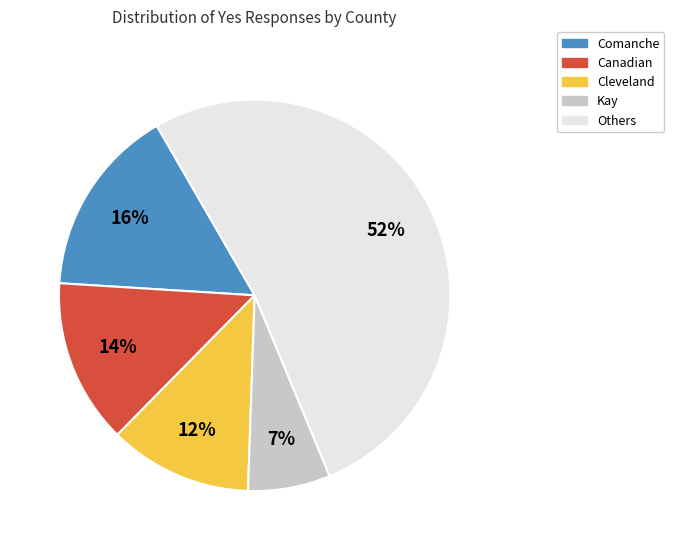

To the nearest percent, what is the average slice percentage?

20%